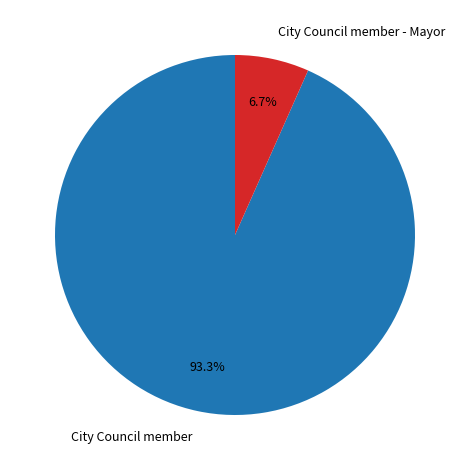

Which slice is the smallest?

City Council member - Mayor